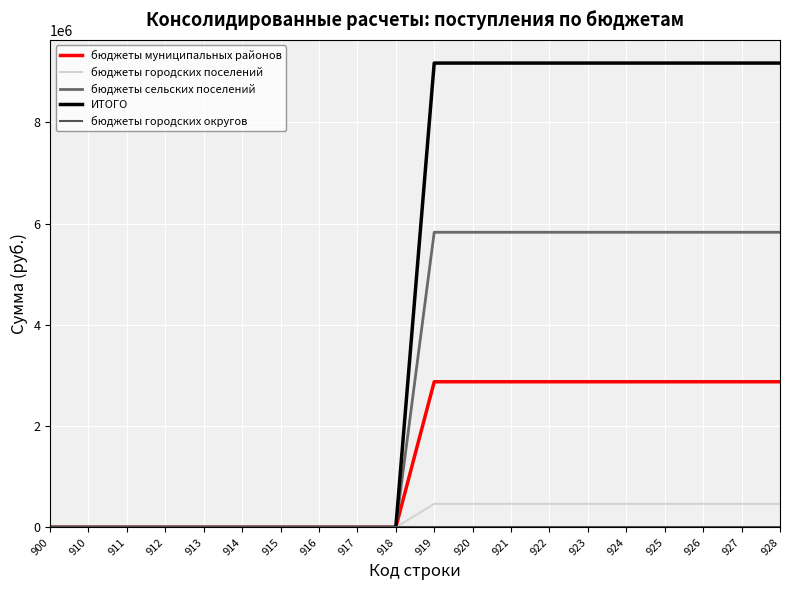

True or false: бюджеты городских поселений and бюджеты городских округов intersect in this chart.

False